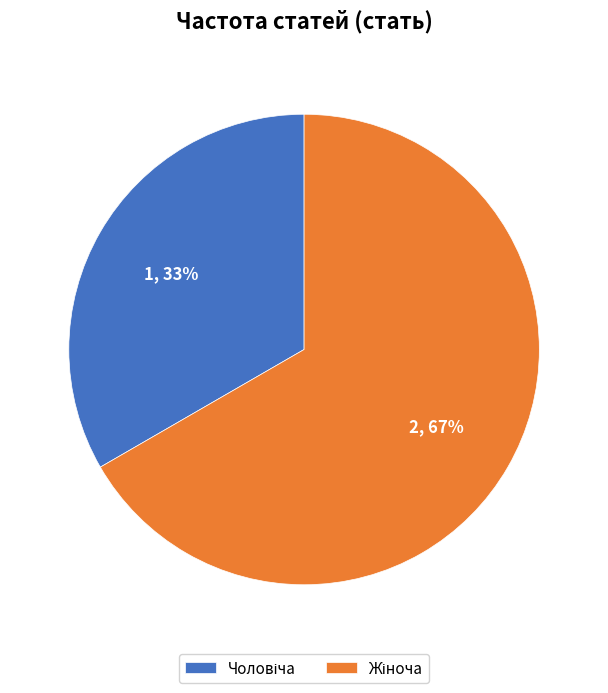

To the nearest percent, what is the average slice percentage?

50%